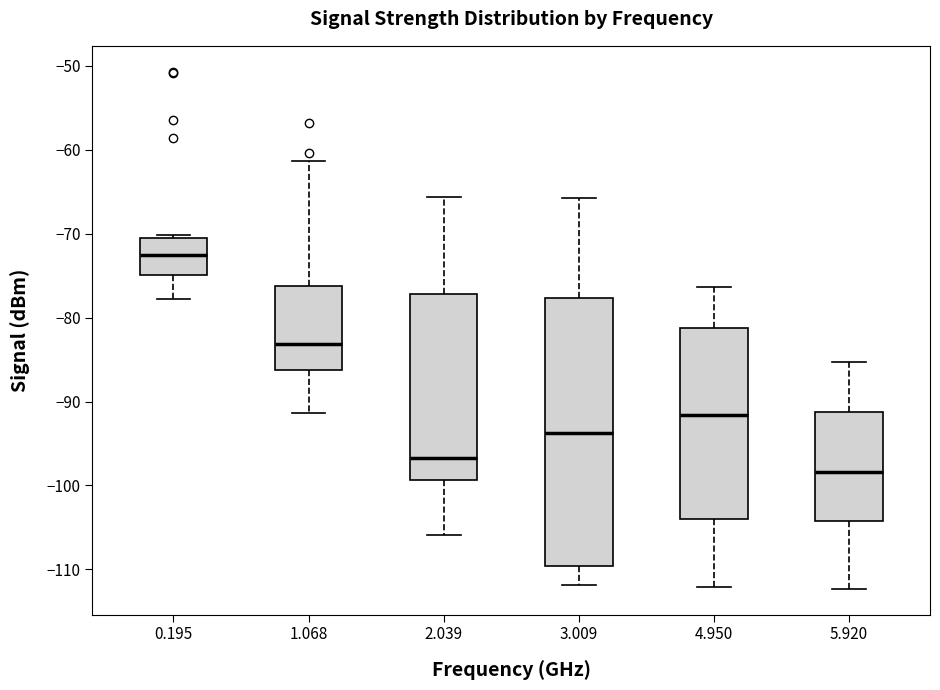

Comparing the boxes themselves (not the whiskers), which one is the tallest?

3.009